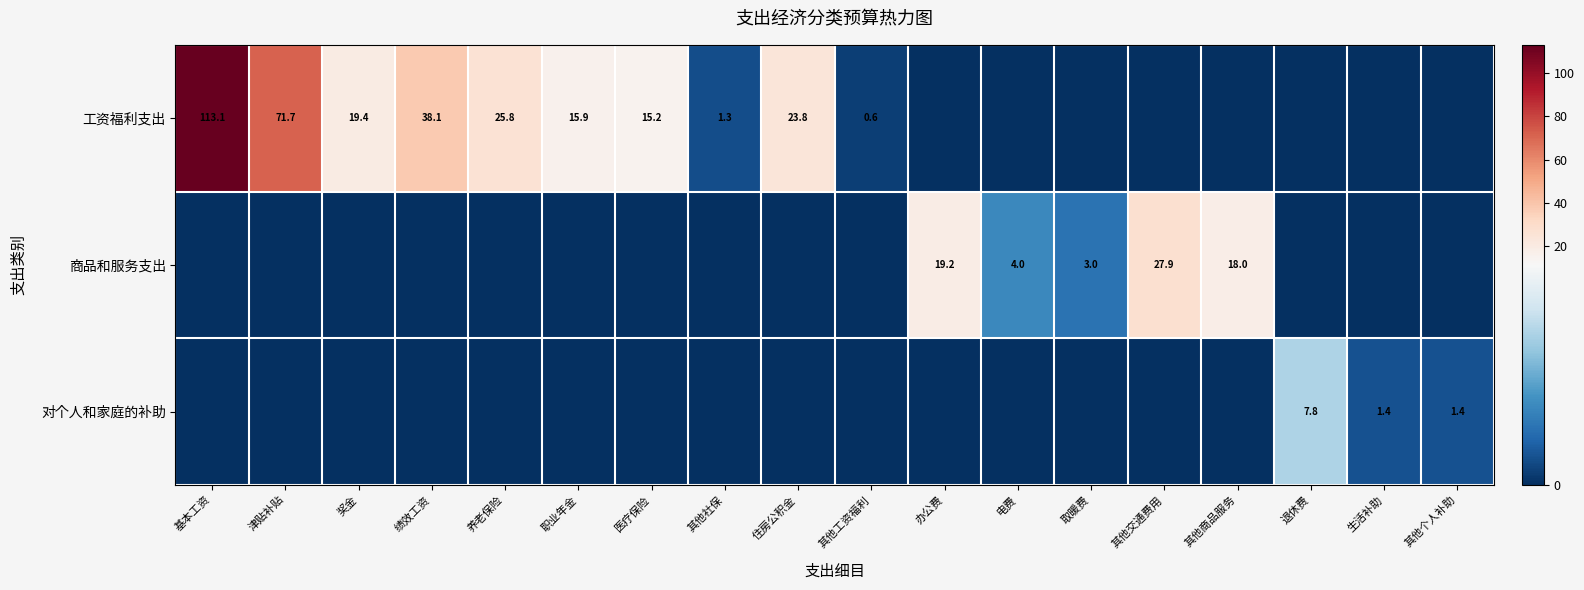

True or false: 工资福利支出 has a value of 23.8 at 住房公积金.

True